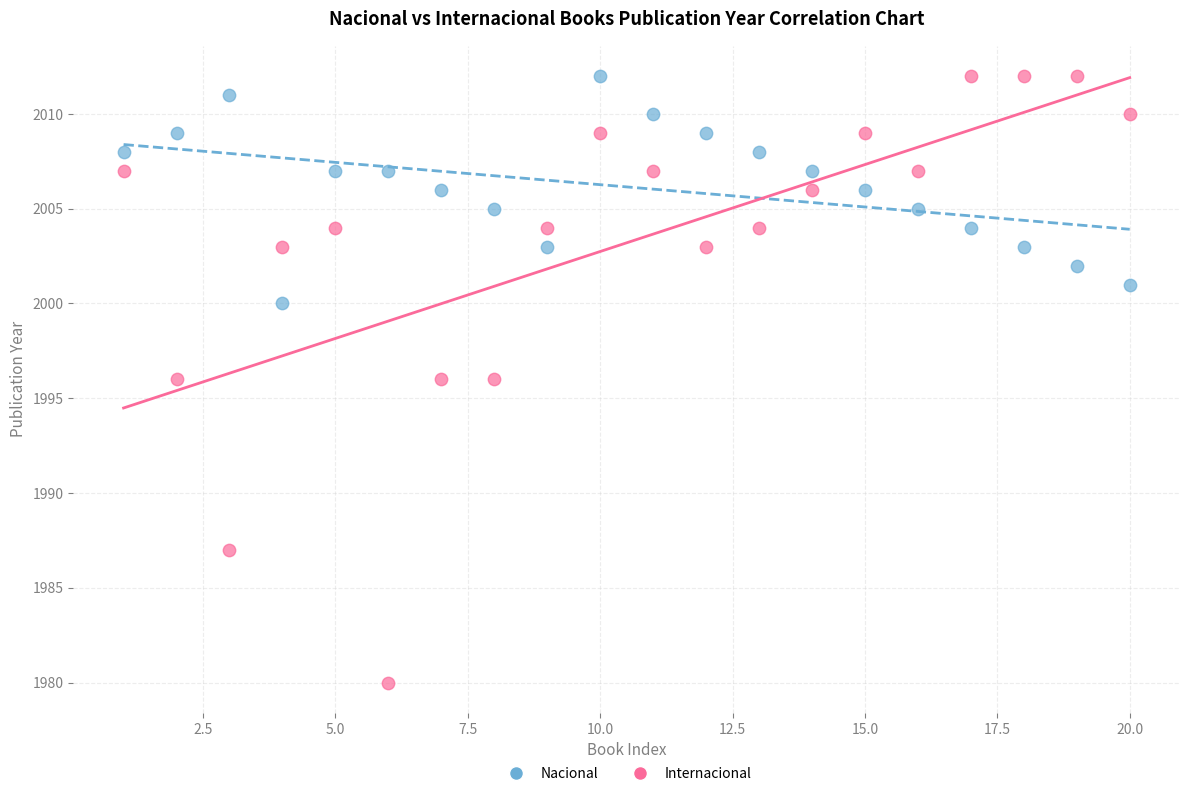

Across all data points, what is the range of X values (max minus min)?

19